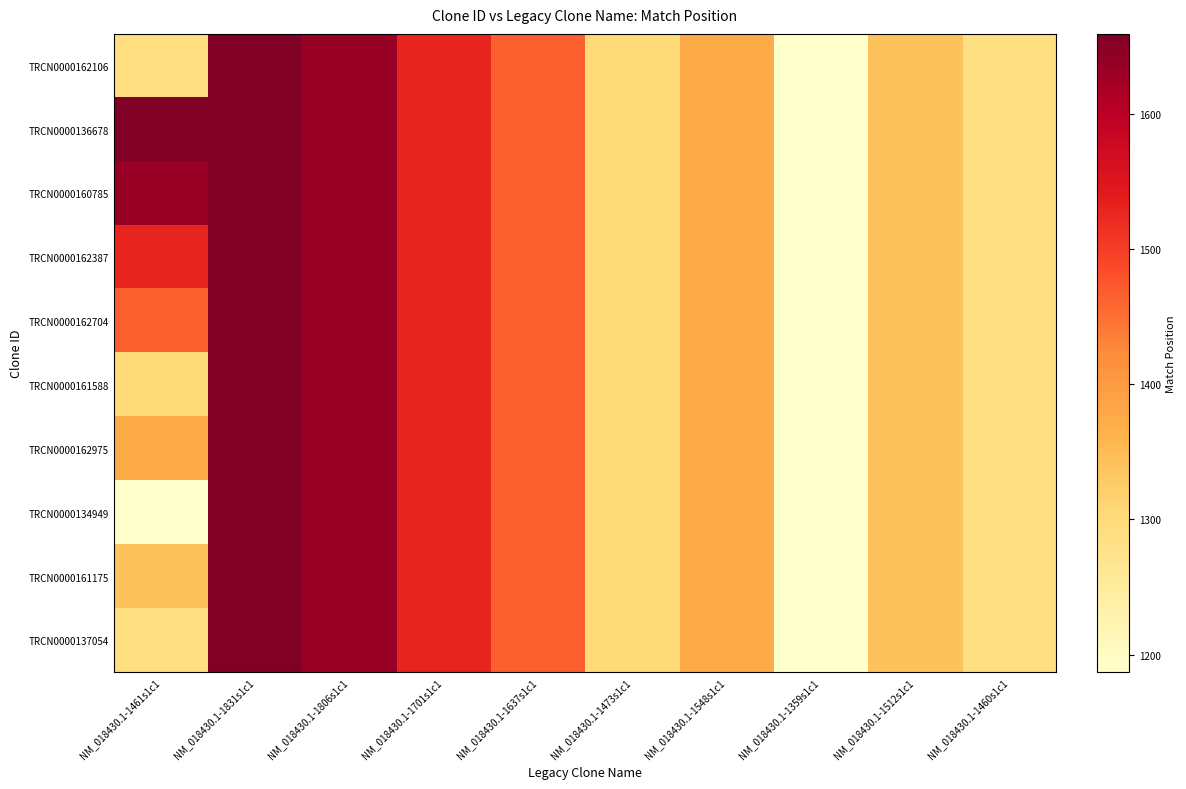

Reading left to right, extract all data points from this chart.

TRCN0000162106: NM_018430.1-1461s1c1=1289	NM_018430.1-1831s1c1=1659	NM_018430.1-1806s1c1=1634	NM_018430.1-1701s1c1=1529	NM_018430.1-1637s1c1=1465	NM_018430.1-1473s1c1=1301	NM_018430.1-1548s1c1=1376	NM_018430.1-1359s1c1=1187	NM_018430.1-1512s1c1=1340	NM_018430.1-1460s1c1=1288
TRCN0000136678: NM_018430.1-1461s1c1=1659	NM_018430.1-1831s1c1=1659	NM_018430.1-1806s1c1=1634	NM_018430.1-1701s1c1=1529	NM_018430.1-1637s1c1=1465	NM_018430.1-1473s1c1=1301	NM_018430.1-1548s1c1=1376	NM_018430.1-1359s1c1=1187	NM_018430.1-1512s1c1=1340	NM_018430.1-1460s1c1=1288
TRCN0000160785: NM_018430.1-1461s1c1=1634	NM_018430.1-1831s1c1=1659	NM_018430.1-1806s1c1=1634	NM_018430.1-1701s1c1=1529	NM_018430.1-1637s1c1=1465	NM_018430.1-1473s1c1=1301	NM_018430.1-1548s1c1=1376	NM_018430.1-1359s1c1=1187	NM_018430.1-1512s1c1=1340	NM_018430.1-1460s1c1=1288
TRCN0000162387: NM_018430.1-1461s1c1=1529	NM_018430.1-1831s1c1=1659	NM_018430.1-1806s1c1=1634	NM_018430.1-1701s1c1=1529	NM_018430.1-1637s1c1=1465	NM_018430.1-1473s1c1=1301	NM_018430.1-1548s1c1=1376	NM_018430.1-1359s1c1=1187	NM_018430.1-1512s1c1=1340	NM_018430.1-1460s1c1=1288
TRCN0000162704: NM_018430.1-1461s1c1=1465	NM_018430.1-1831s1c1=1659	NM_018430.1-1806s1c1=1634	NM_018430.1-1701s1c1=1529	NM_018430.1-1637s1c1=1465	NM_018430.1-1473s1c1=1301	NM_018430.1-1548s1c1=1376	NM_018430.1-1359s1c1=1187	NM_018430.1-1512s1c1=1340	NM_018430.1-1460s1c1=1288
TRCN0000161588: NM_018430.1-1461s1c1=1301	NM_018430.1-1831s1c1=1659	NM_018430.1-1806s1c1=1634	NM_018430.1-1701s1c1=1529	NM_018430.1-1637s1c1=1465	NM_018430.1-1473s1c1=1301	NM_018430.1-1548s1c1=1376	NM_018430.1-1359s1c1=1187	NM_018430.1-1512s1c1=1340	NM_018430.1-1460s1c1=1288
TRCN0000162975: NM_018430.1-1461s1c1=1376	NM_018430.1-1831s1c1=1659	NM_018430.1-1806s1c1=1634	NM_018430.1-1701s1c1=1529	NM_018430.1-1637s1c1=1465	NM_018430.1-1473s1c1=1301	NM_018430.1-1548s1c1=1376	NM_018430.1-1359s1c1=1187	NM_018430.1-1512s1c1=1340	NM_018430.1-1460s1c1=1288
TRCN0000134949: NM_018430.1-1461s1c1=1187	NM_018430.1-1831s1c1=1659	NM_018430.1-1806s1c1=1634	NM_018430.1-1701s1c1=1529	NM_018430.1-1637s1c1=1465	NM_018430.1-1473s1c1=1301	NM_018430.1-1548s1c1=1376	NM_018430.1-1359s1c1=1187	NM_018430.1-1512s1c1=1340	NM_018430.1-1460s1c1=1288
TRCN0000161175: NM_018430.1-1461s1c1=1340	NM_018430.1-1831s1c1=1659	NM_018430.1-1806s1c1=1634	NM_018430.1-1701s1c1=1529	NM_018430.1-1637s1c1=1465	NM_018430.1-1473s1c1=1301	NM_018430.1-1548s1c1=1376	NM_018430.1-1359s1c1=1187	NM_018430.1-1512s1c1=1340	NM_018430.1-1460s1c1=1288
TRCN0000137054: NM_018430.1-1461s1c1=1288	NM_018430.1-1831s1c1=1659	NM_018430.1-1806s1c1=1634	NM_018430.1-1701s1c1=1529	NM_018430.1-1637s1c1=1465	NM_018430.1-1473s1c1=1301	NM_018430.1-1548s1c1=1376	NM_018430.1-1359s1c1=1187	NM_018430.1-1512s1c1=1340	NM_018430.1-1460s1c1=1288